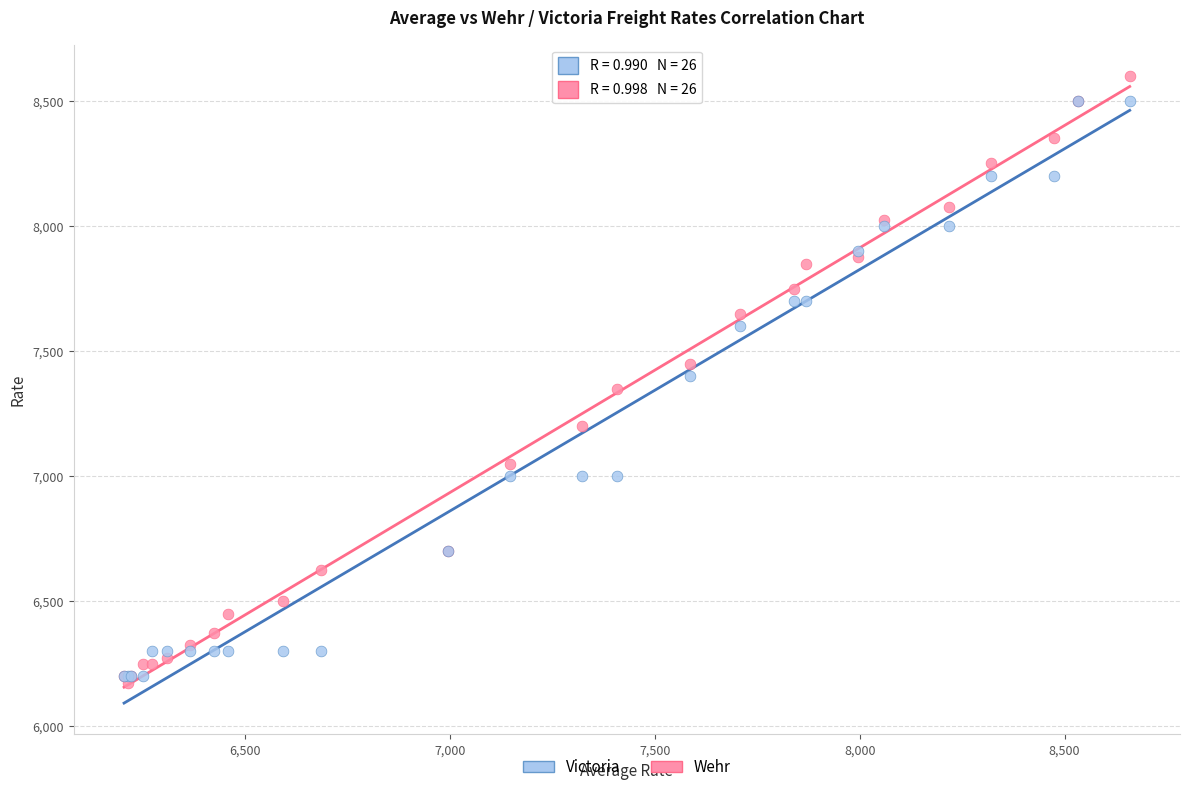

What are all the series names shown in the legend?

Victoria, Wehr